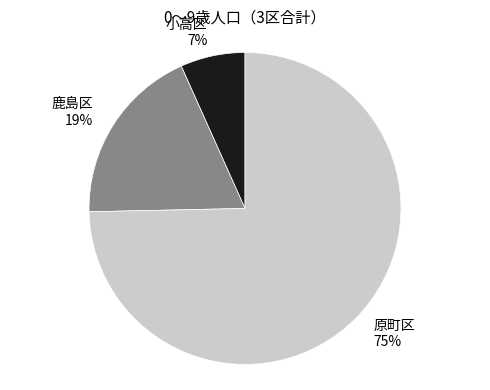

To the nearest percent, what is the average slice percentage?

33%